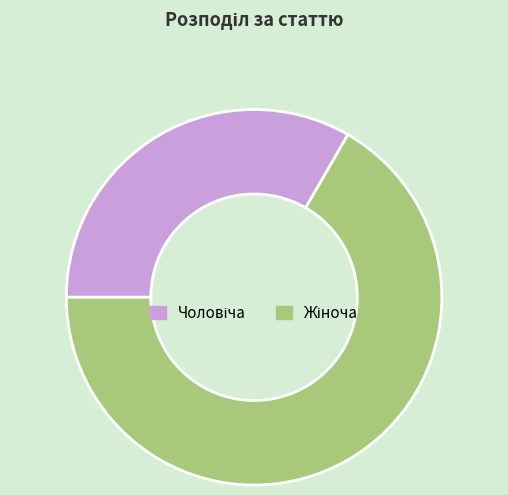

Does any single category account for the majority?

Yes